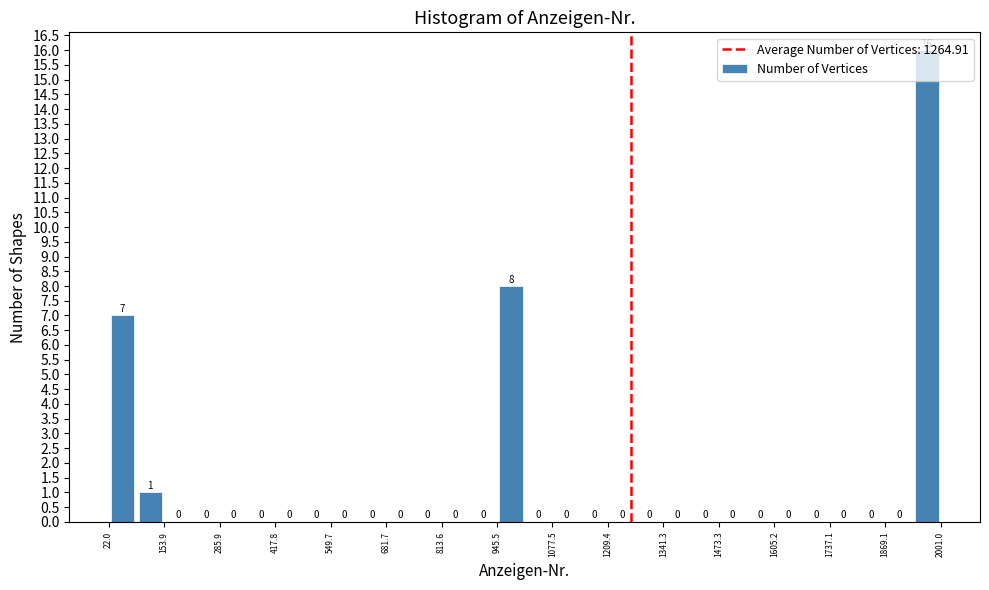

Read against the x-axis, roughly where is the centre of the tallest bar?

1960